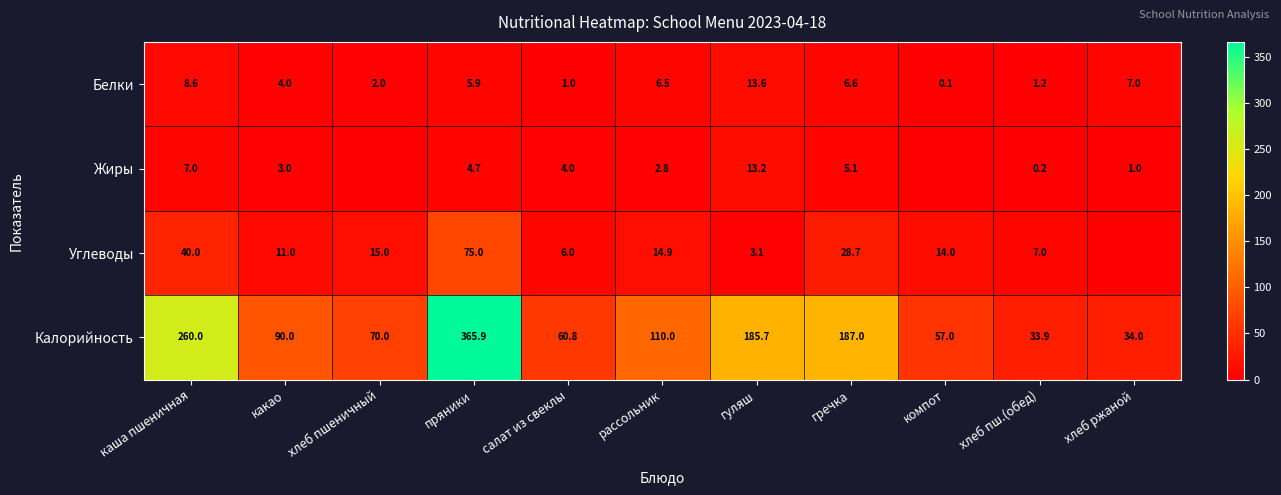

List the labels in order of Белки value, smallest first.

компот, салат из свеклы, хлеб пш.(обед), хлеб пшеничный, какао, пряники, рассольник, гречка, хлеб ржаной, каша пшеничная, гуляш